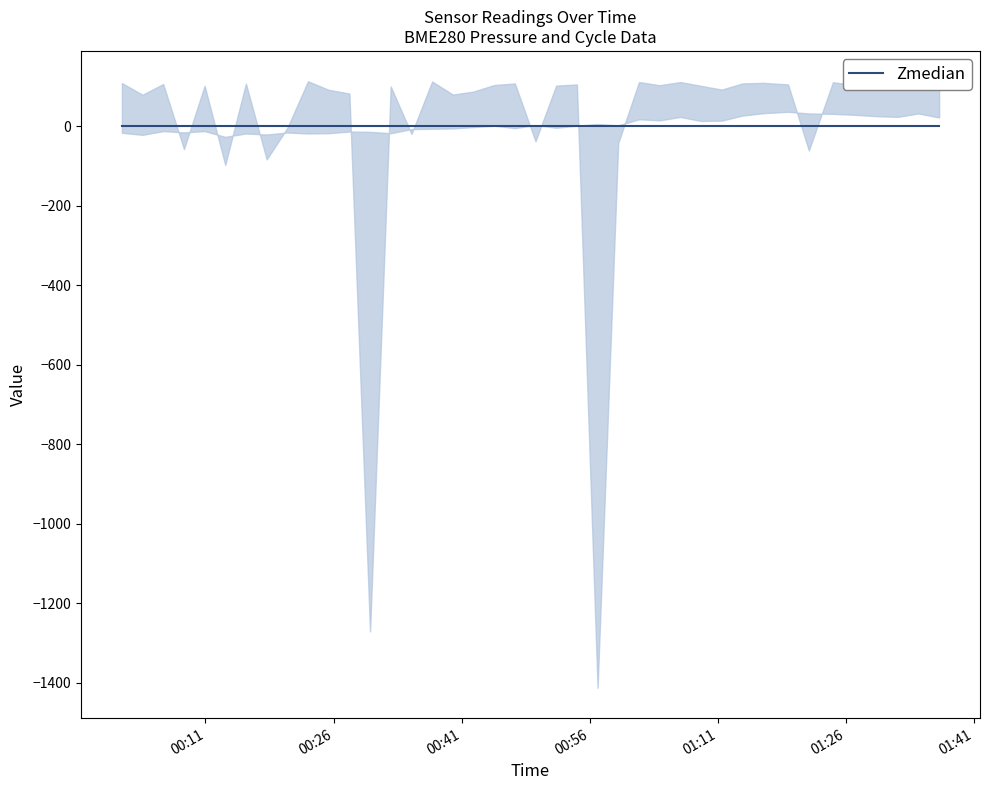

True or false: BME280_pressure and Min_cycle cross at least once.

False